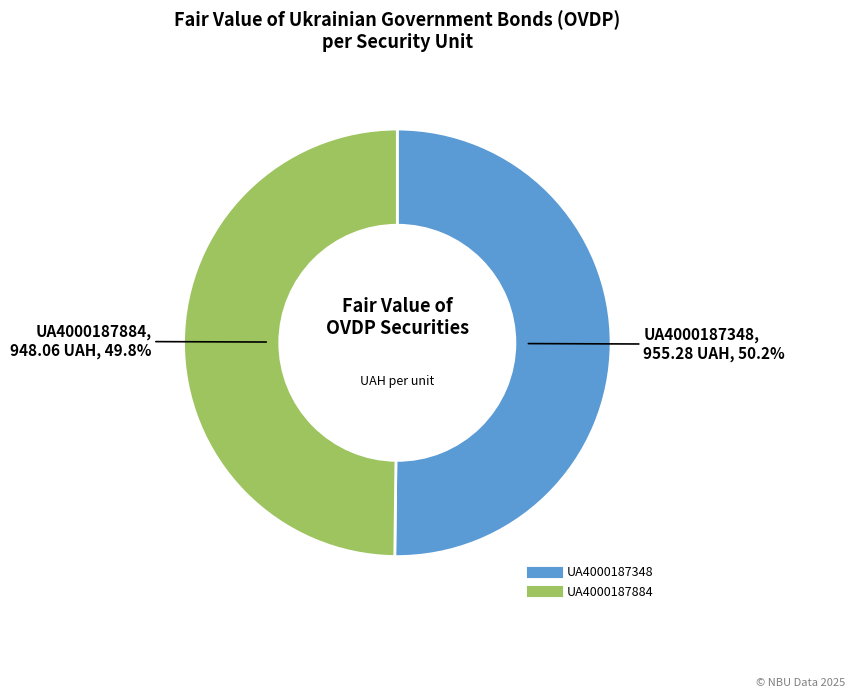

What is the total percentage of UA4000187348 and UA4000187884?

100.0%